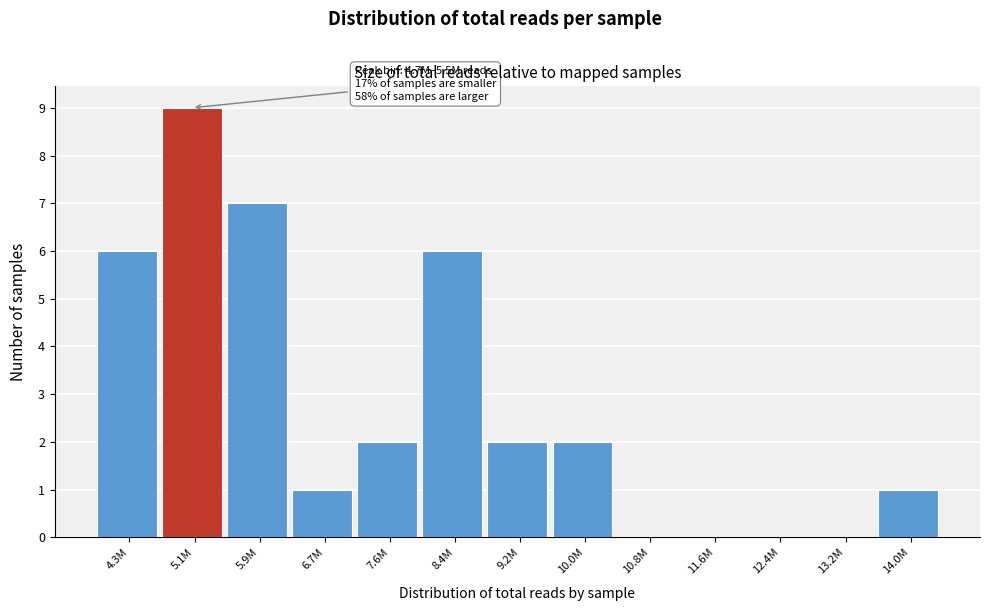

Reading left to right, list all the values displayed in this chart.

4.3M=6	5.1M=9	5.9M=7	6.7M=1	7.6M=2	8.4M=6	9.2M=2	10.0M=2	10.8M=0	11.6M=0	12.4M=0	13.2M=0	14.0M=1